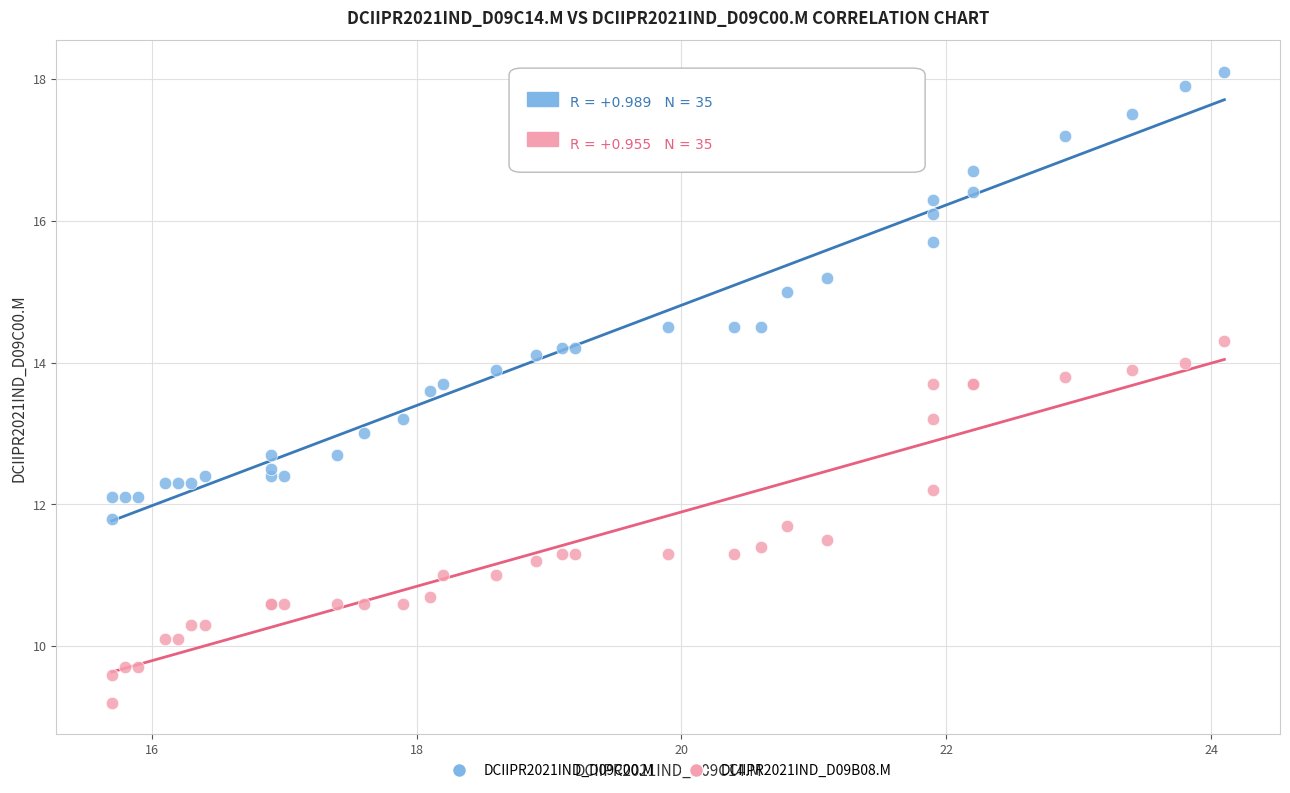

Which series has the largest Y range (max minus min)?

DCIIPR2021IND_D09C00.M